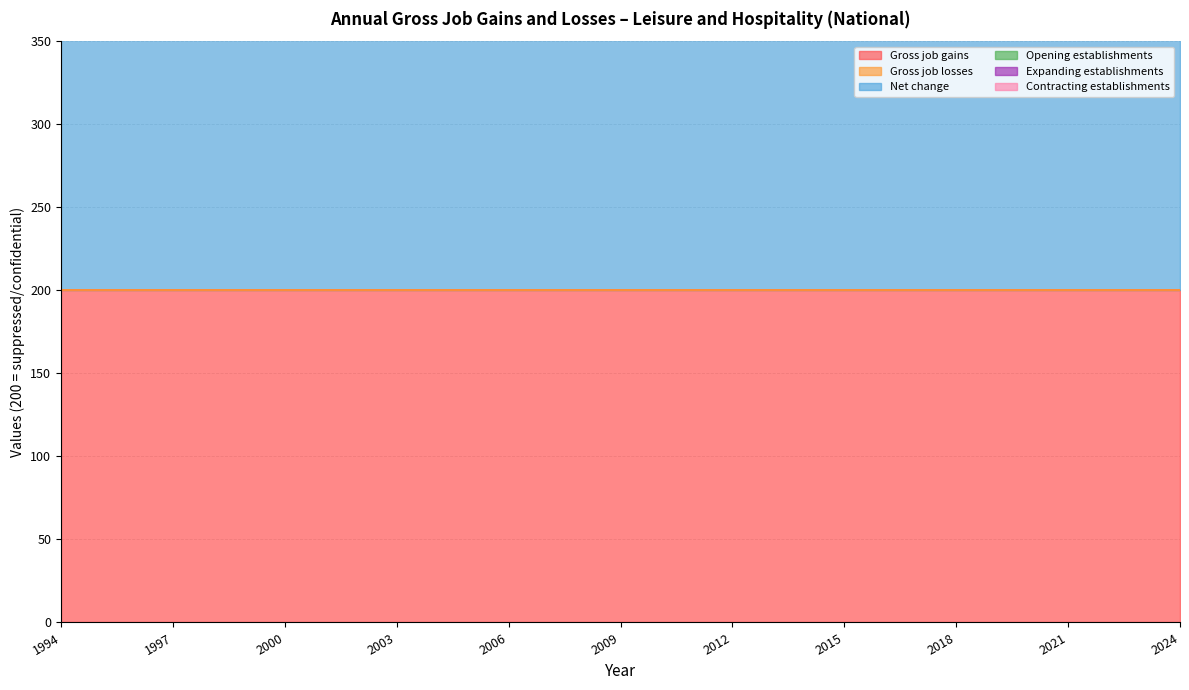

Where is Expanding establishments nearest to the value 0?

1994